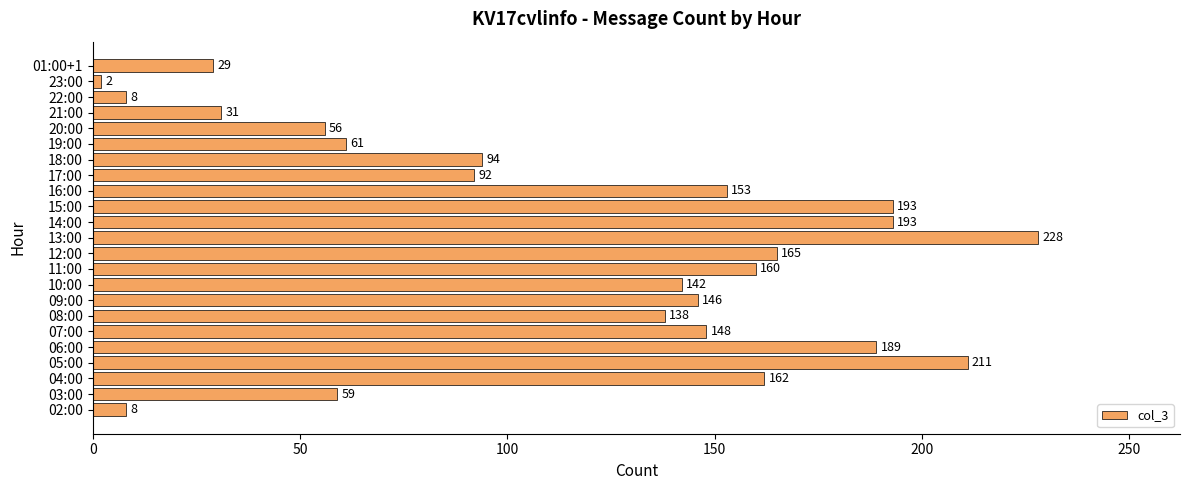

True or false: the data shows 59 at 03:00.

True